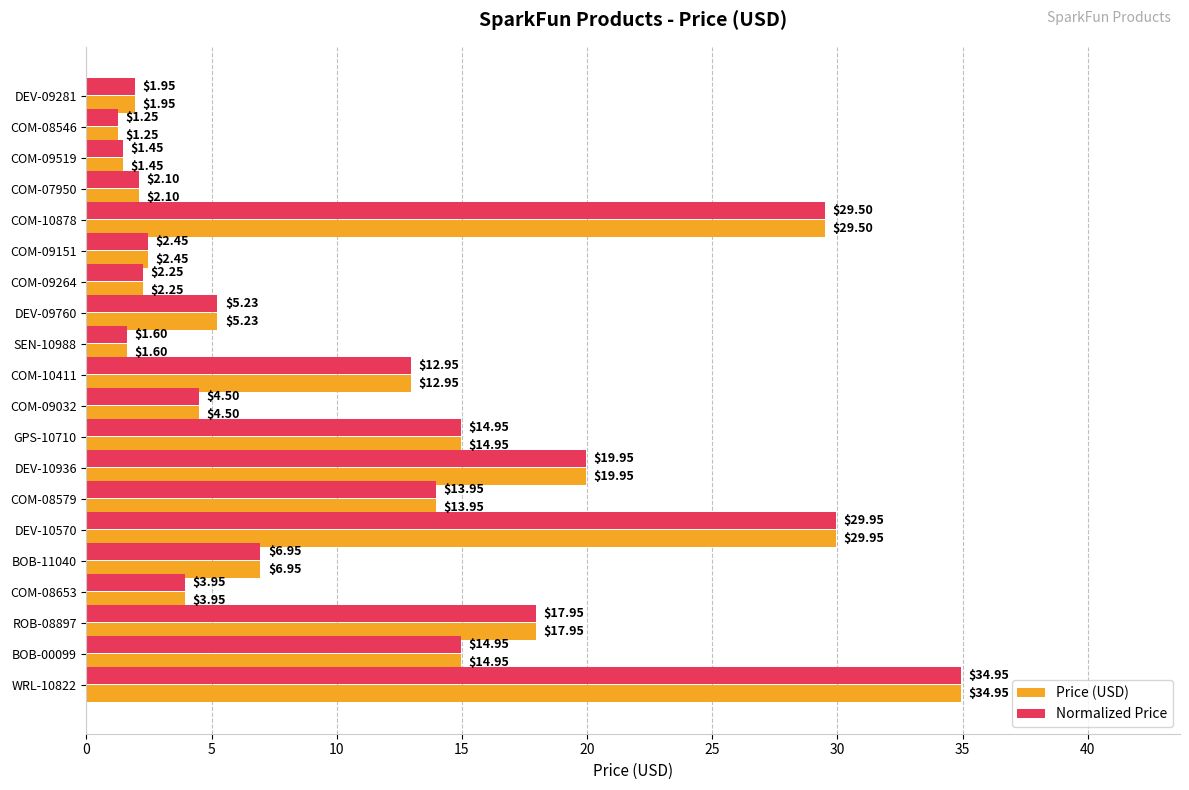

At how many categories does at least one series exceed 27?

3